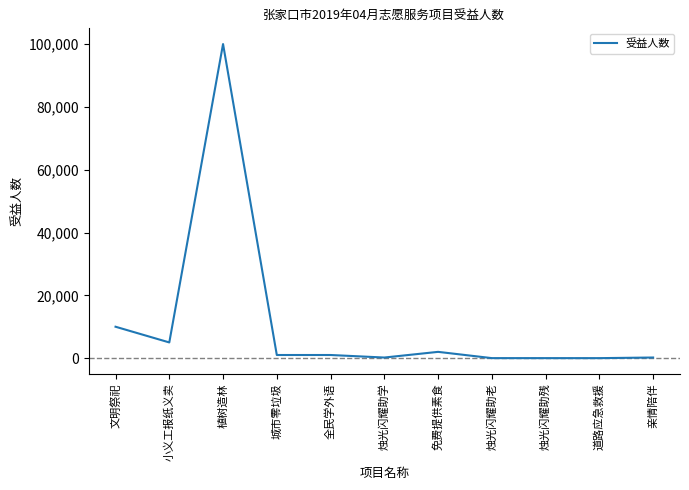

Which category has the highest value across all series?

植树造林